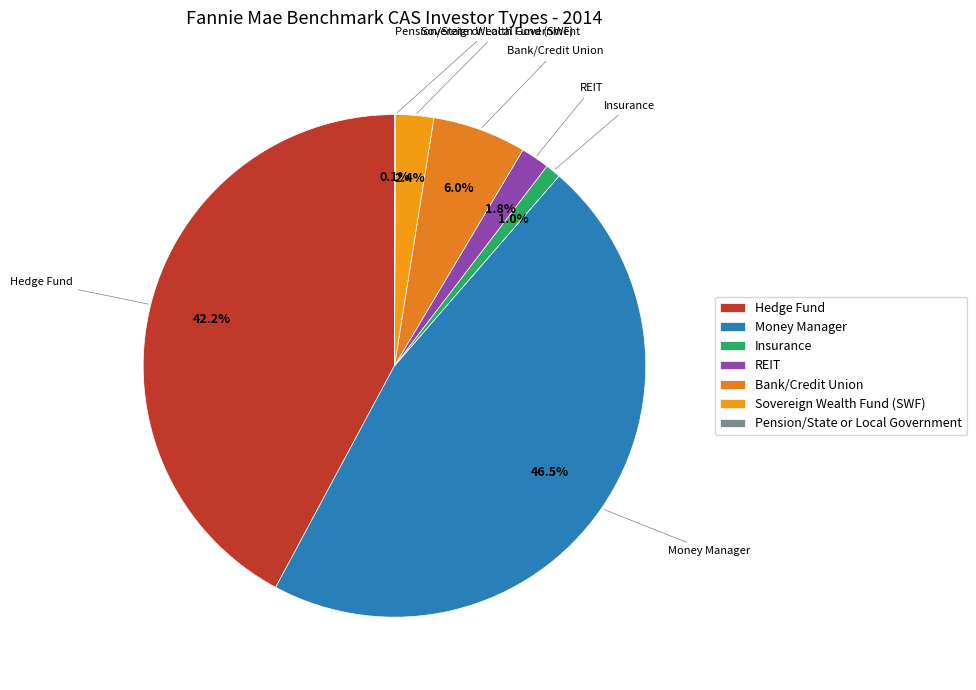

To the nearest percent, what is the difference between the largest and smallest slice percentages?

46%